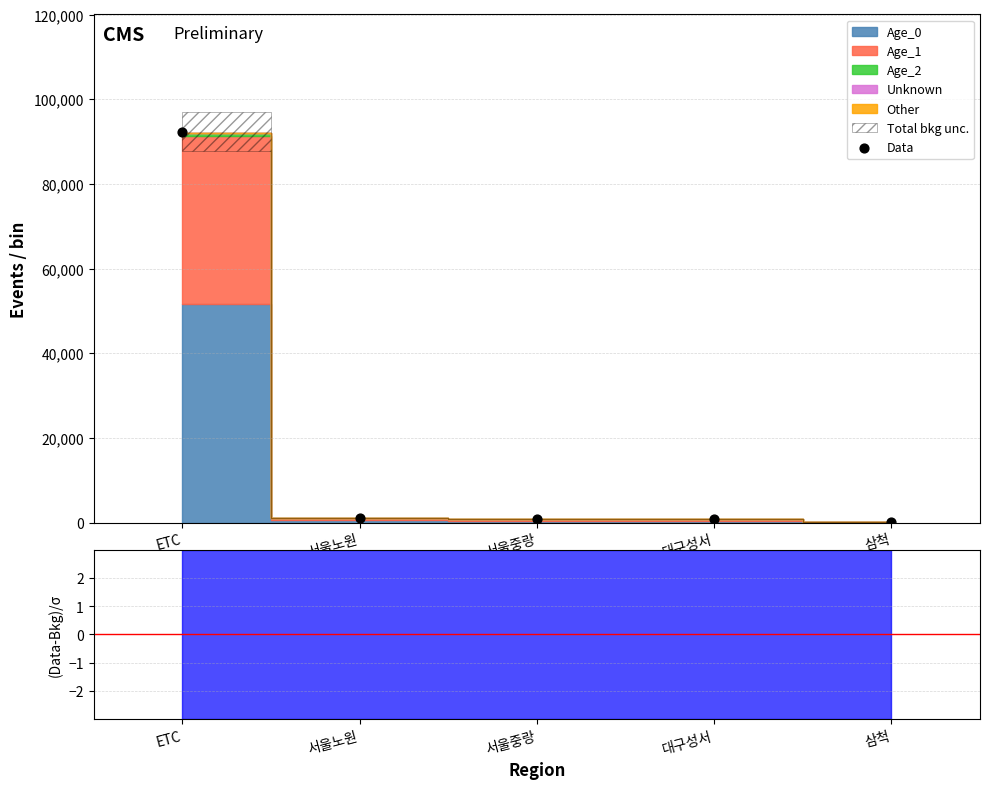

Between 서울노원 and 서울중랑, which is larger?

서울노원